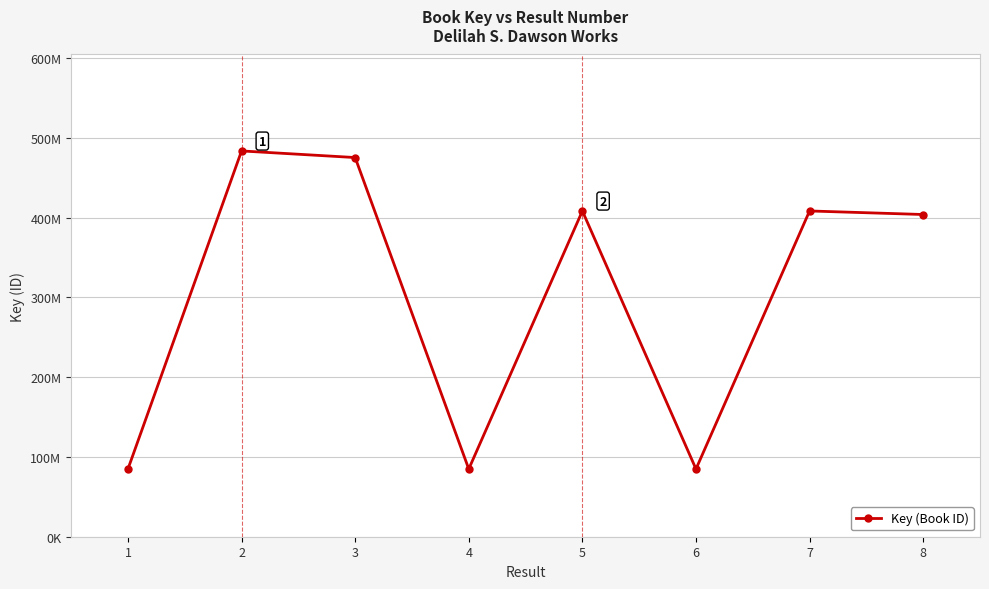

Rank the categories by value from highest to lowest.

2, 3, 5, 7, 8, 4, 6, 1